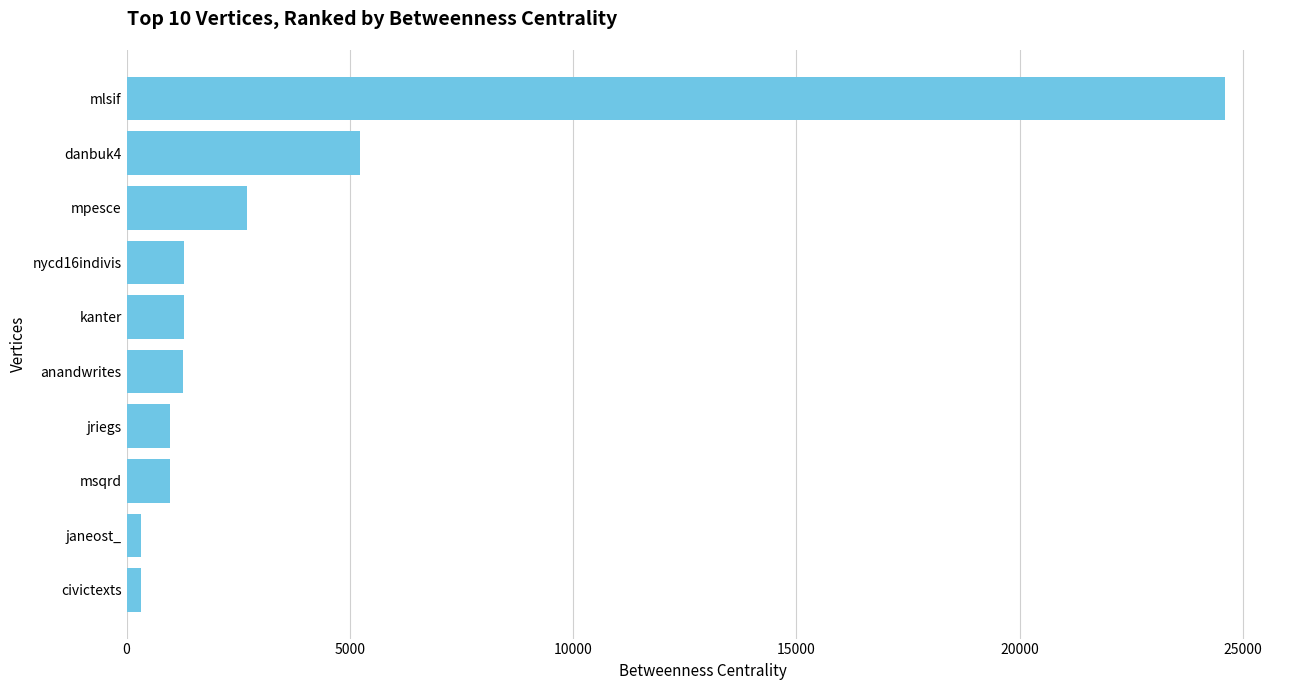

What is the ratio of the value at jriegs to the value at nycd16indivis?

0.8